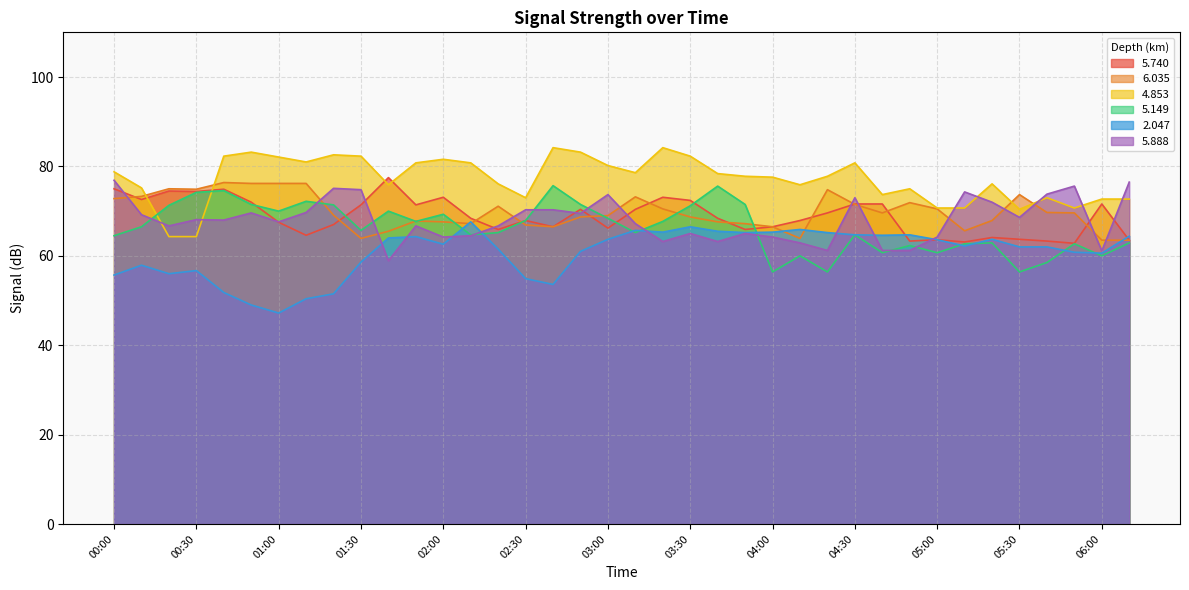

What are all the series names shown in the legend?

5.740, 6.035, 4.853, 5.149, 2.047, 5.888